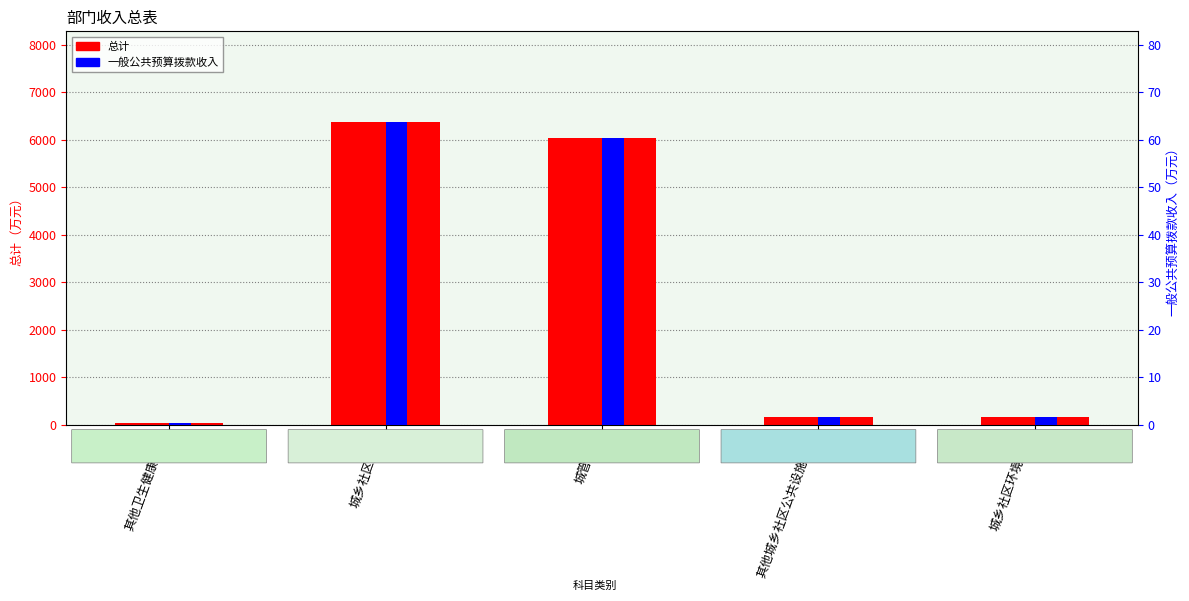

What position from the left is 其他卫生健康支出?

1